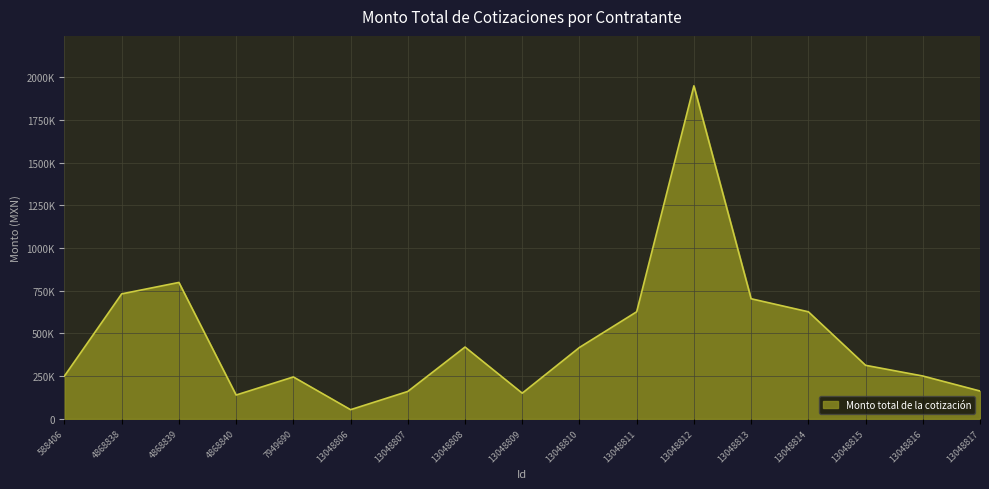

What is the value of the 10th point from the left?

417600.0